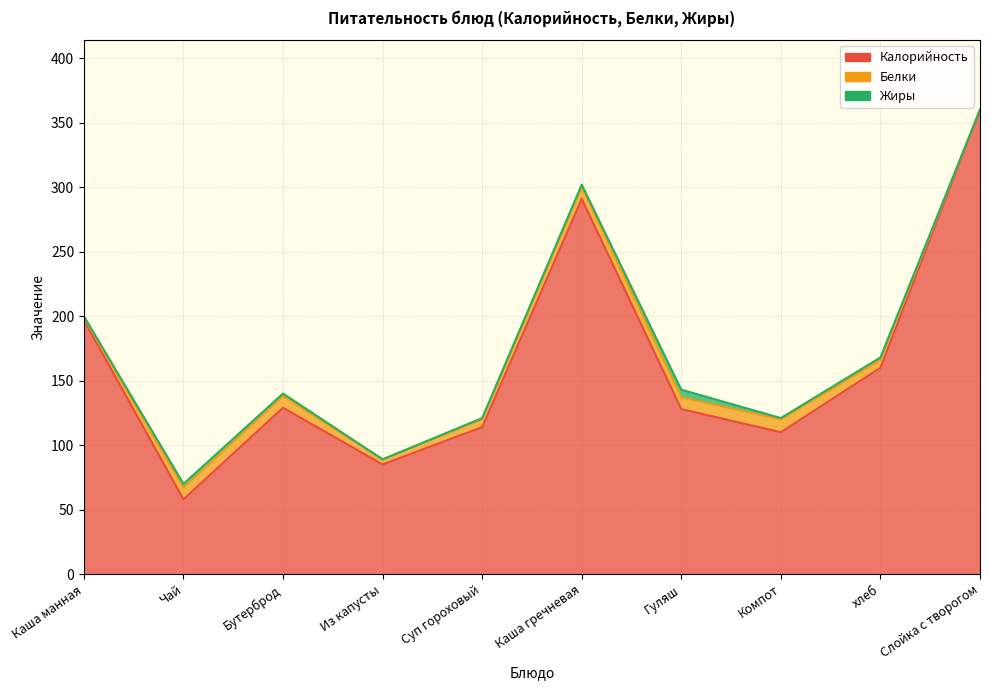

Which series has the widest spread of values?

Калорийность